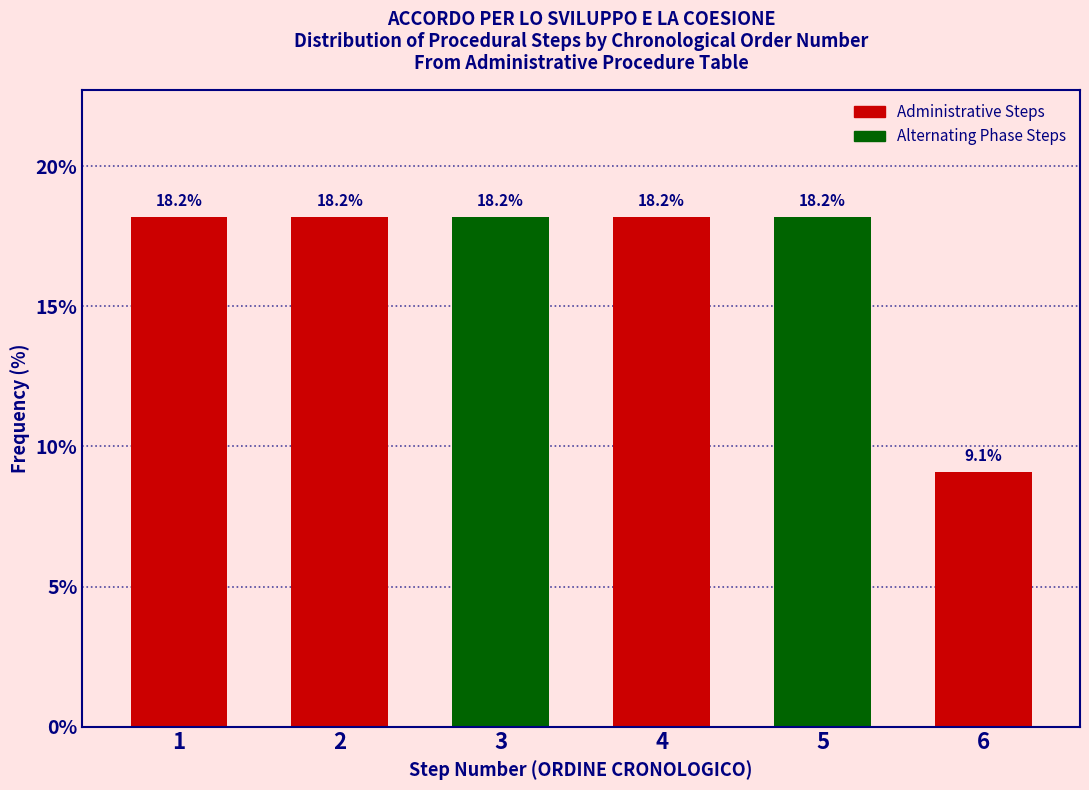

Reading left to right, list all the values displayed in this chart.

18.2	18.2	18.2	18.2	18.2	9.1